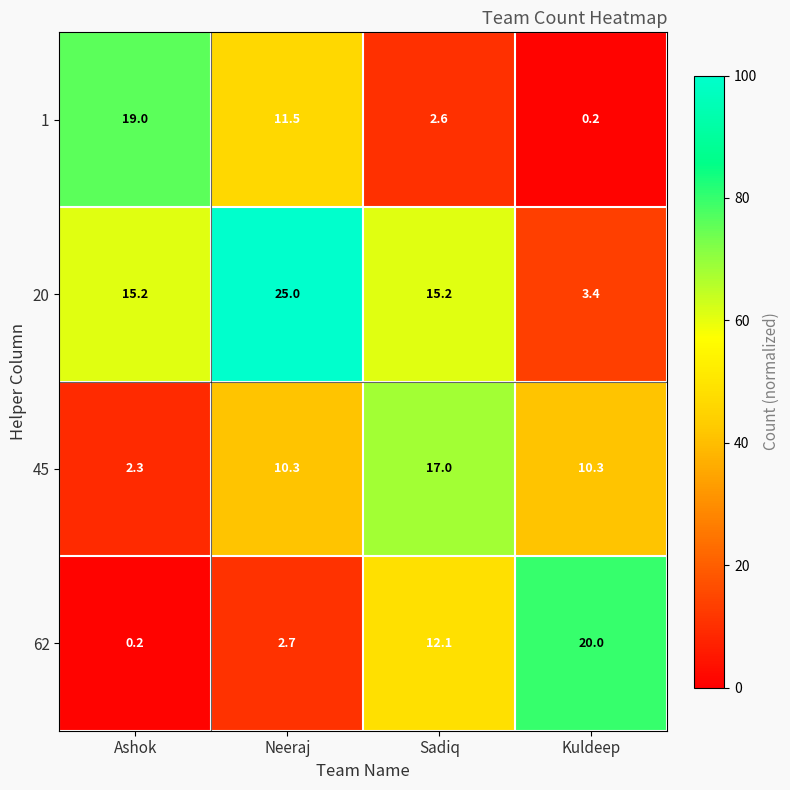

The 20 series shows 38.7 at Neeraj. True or false?

False